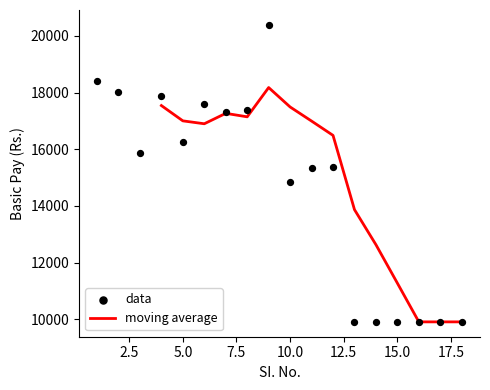

What is the ratio of the value at 6 to the value at 13?

1.8